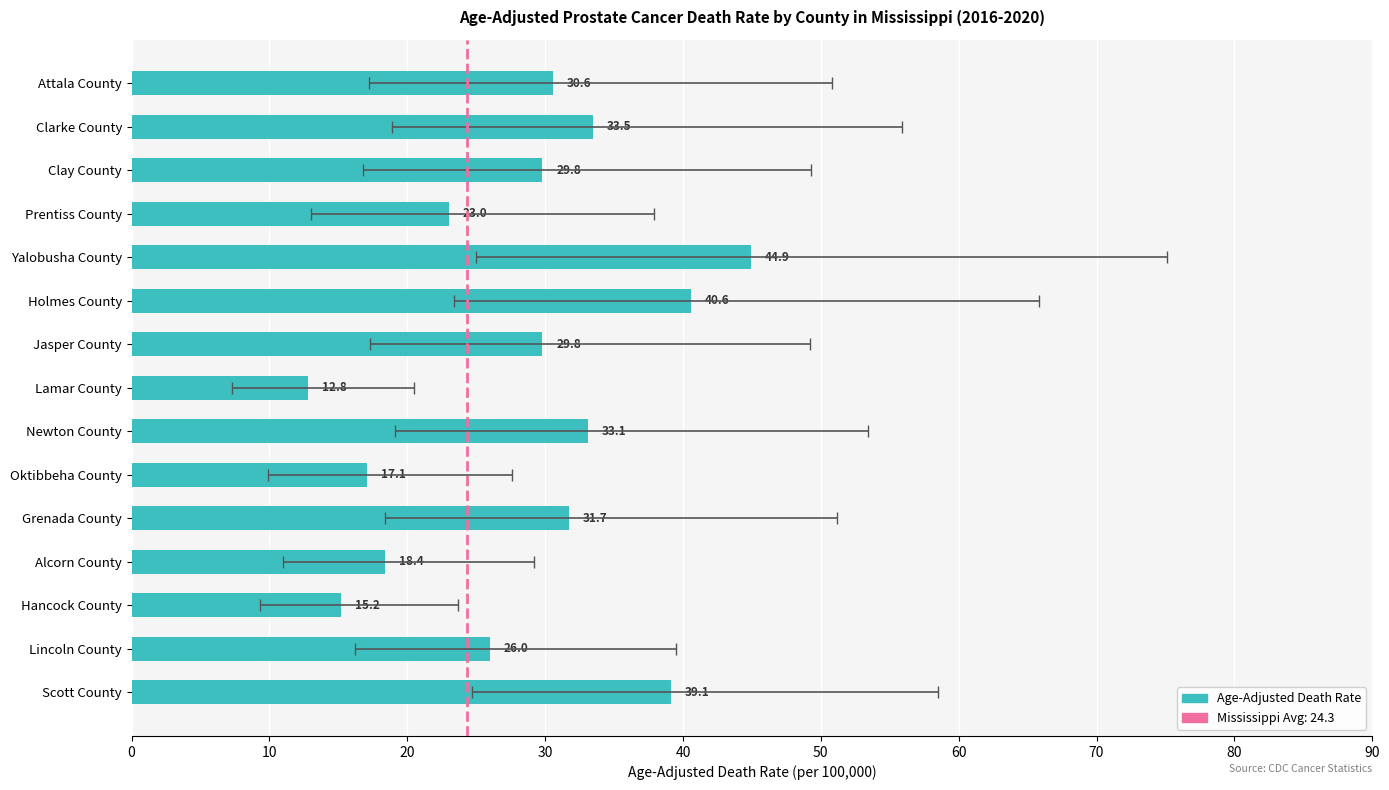

What value does the data have at 0?

30.6